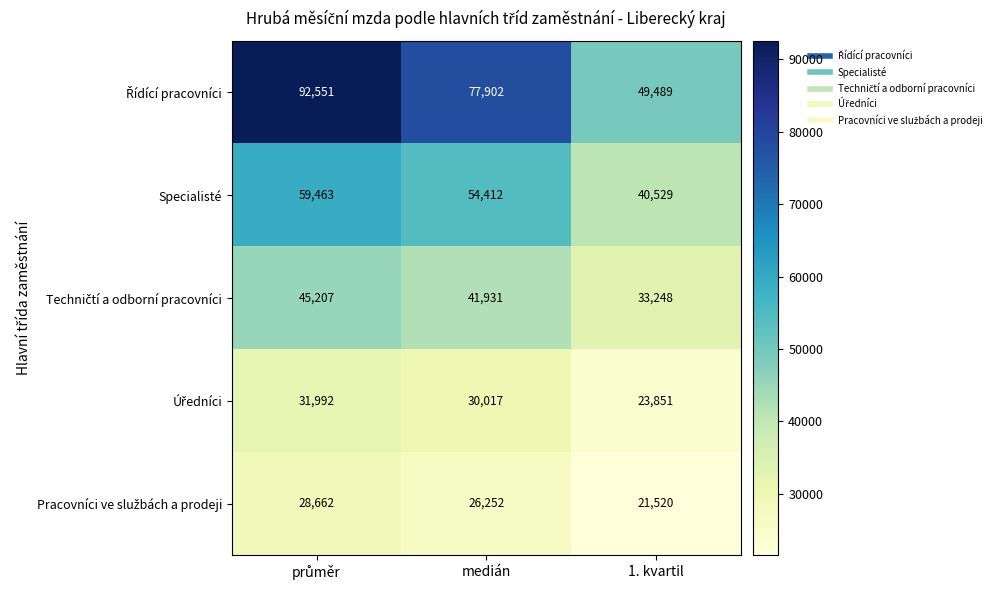

How many categories are shown in the chart?

3